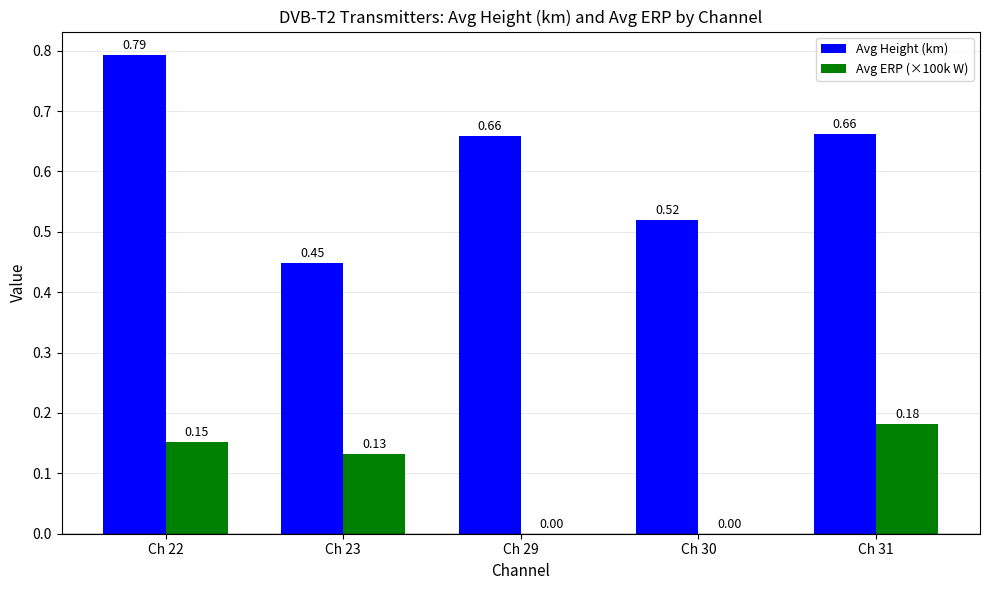

What is the sum of all Avg Height (km) values?

3.1